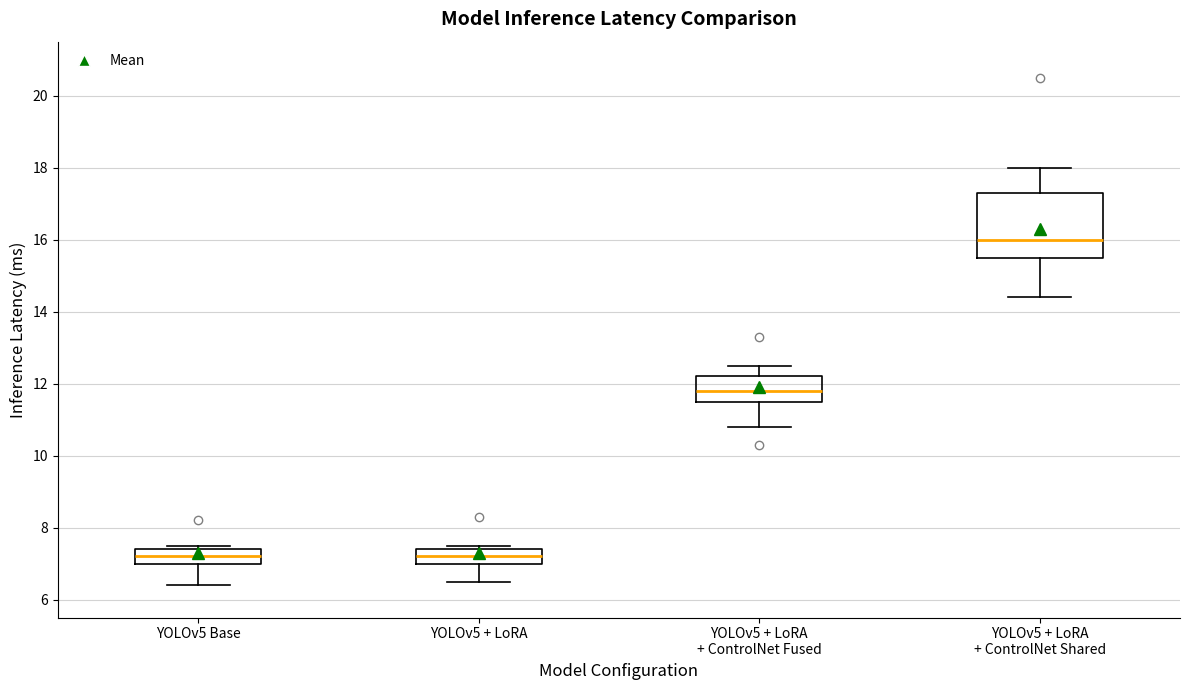

Reading left to right, read every box against the y-axis: the position of its median line, the range the box covers, and the ends of its whiskers. The values are not printed on the chart, so give them approximately, as read against the axis.

YOLOv5 Base: median 7.2, box 7.0 to 7.4, whiskers 6.4 to 7.6
YOLOv5 + LoRA: median 7.2, box 7.0 to 7.4, whiskers 6.6 to 7.6
YOLOv5 + LoRA + ControlNet Fused: median 11.8, box 11.6 to 12.2, whiskers 10.8 to 12.6
YOLOv5 + LoRA + ControlNet Shared: median 16.0, box 15.6 to 17.4, whiskers 14.4 to 18.0